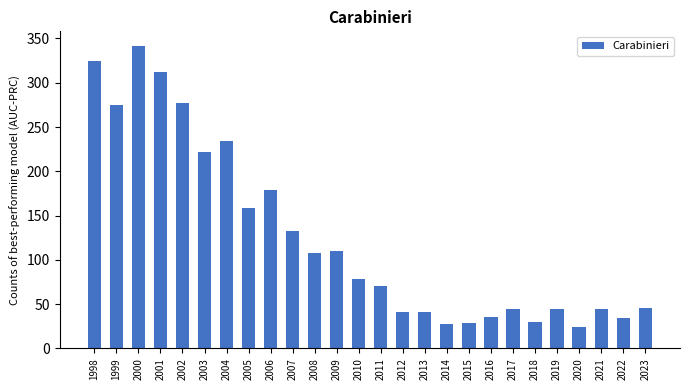

Which has a higher value, 2017 or 2022?

2017